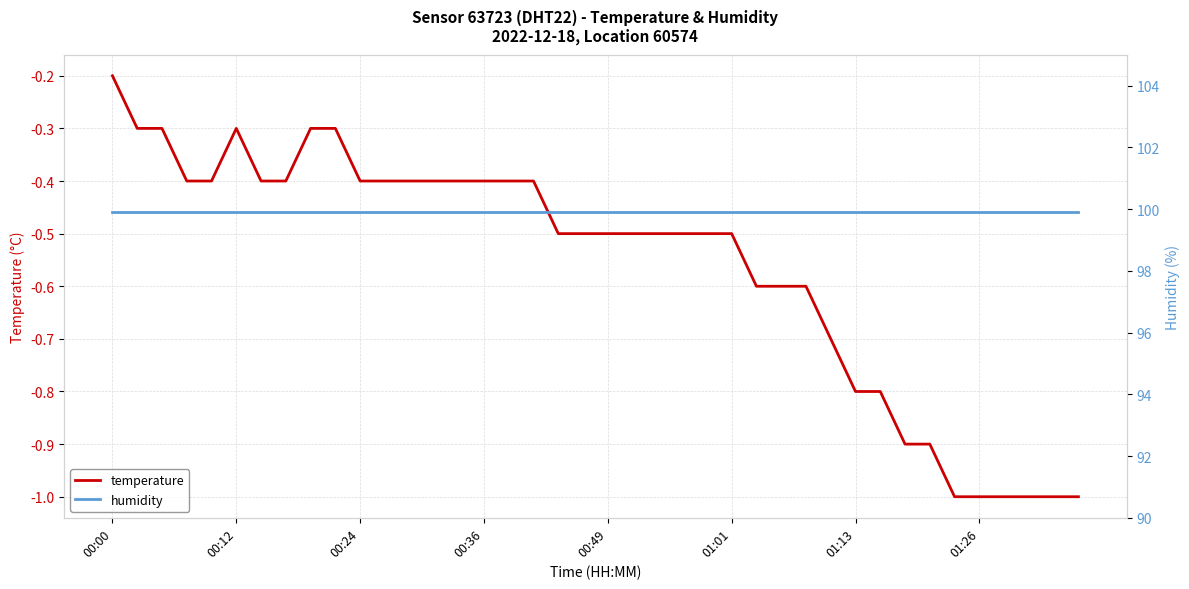

Is it true that temperature equals -1.0 at 38?

True